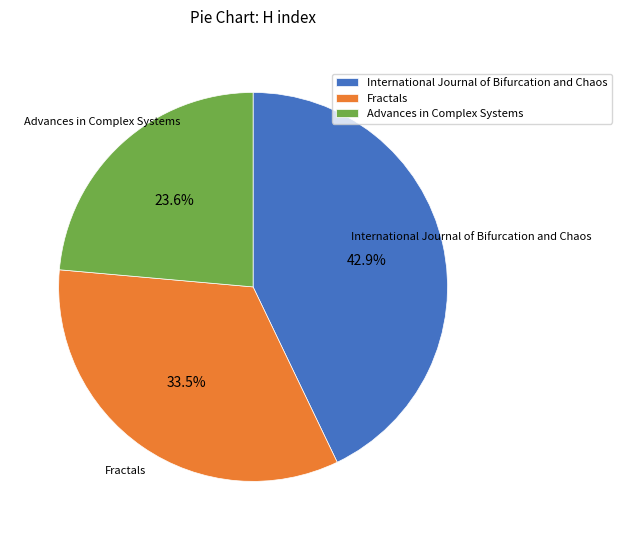

Approximately how many times larger is the value at Fractals compared to Advances in Complex Systems?

1.4